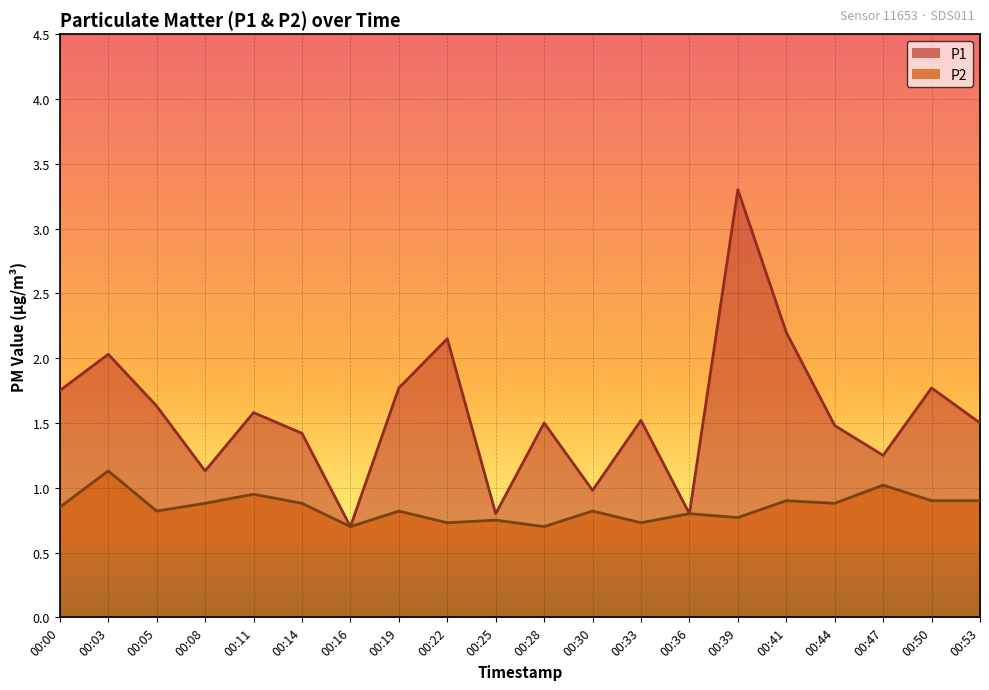

At 00:22, list the series in order from smallest to largest.

P2, P1